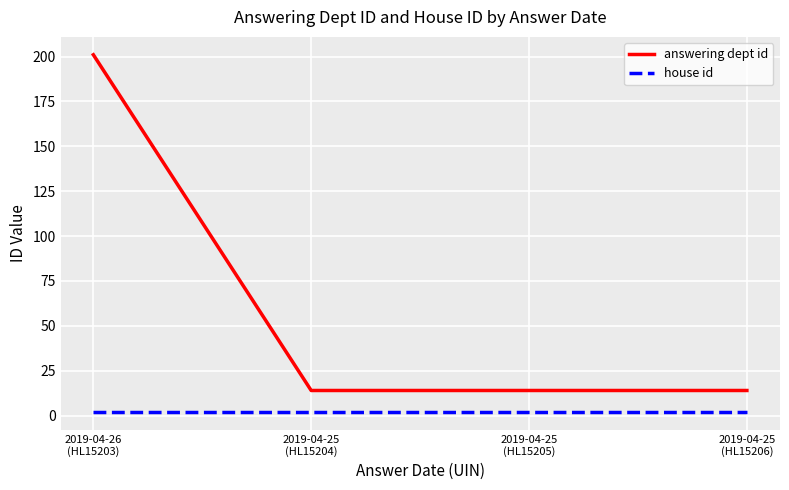

Reading left to right, extract all data points from this chart.

answering dept id: 201	14	14	14
house id: 2	2	2	2